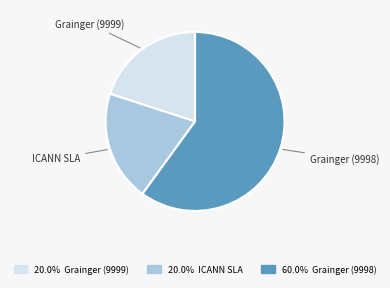

Approximately how many times larger is the value at ICANN SLA compared to Grainger (9999)?

1.0